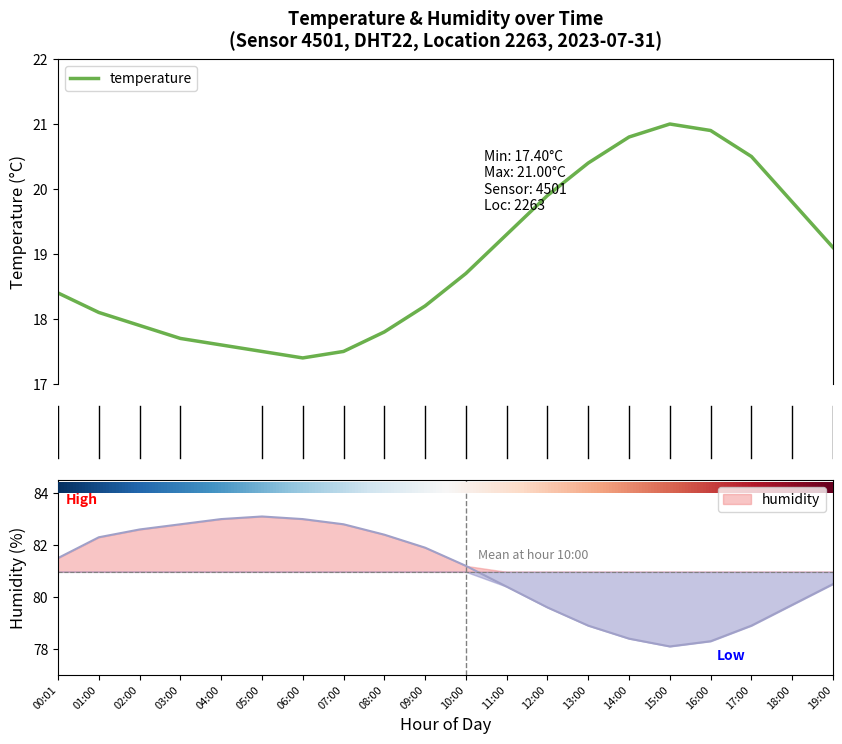

True or false: humidity and temperature intersect in this chart.

False